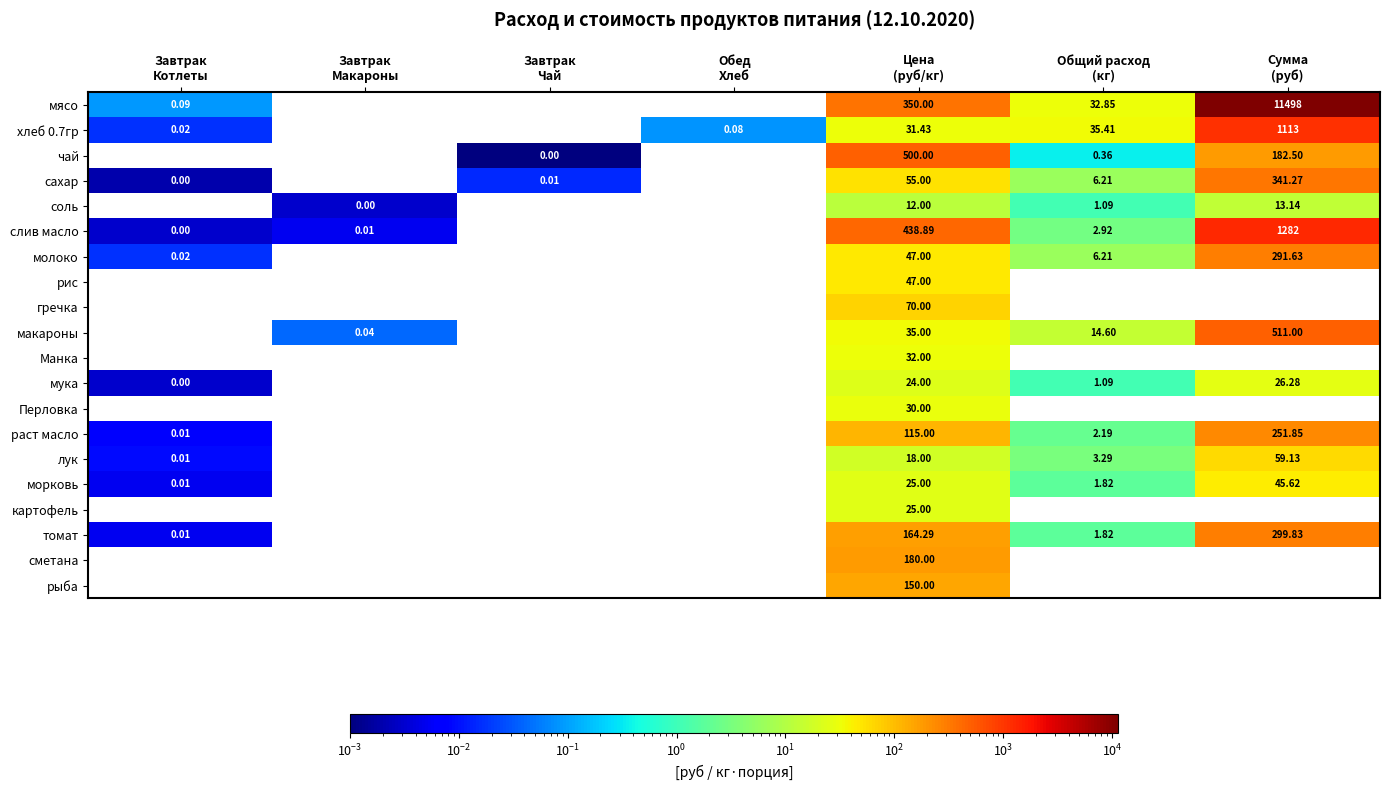

The value of молоко at Сумма (руб) is 387.3. True or false?

False